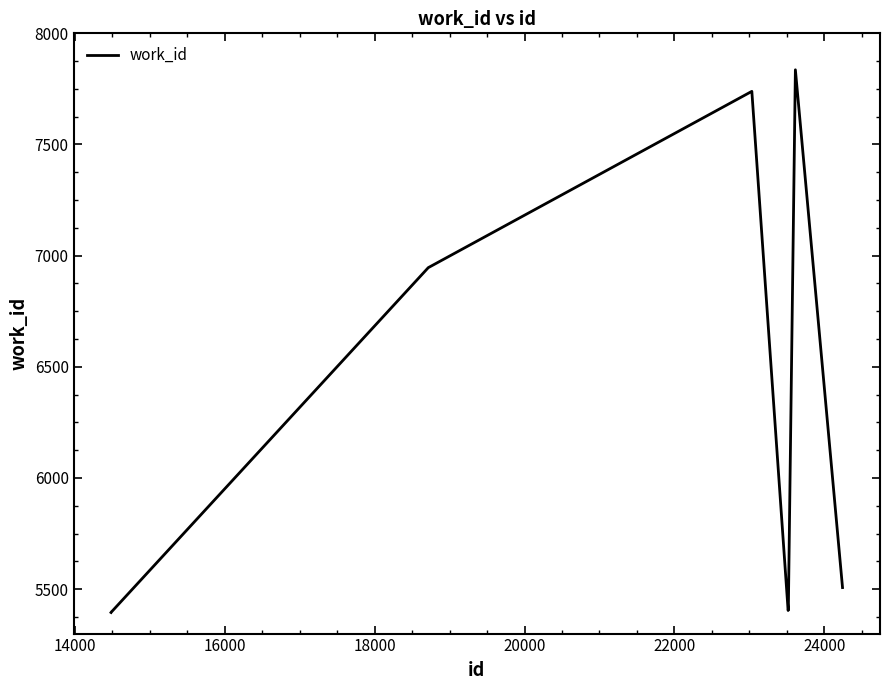

What is the difference between the maximum and minimum values?

2441